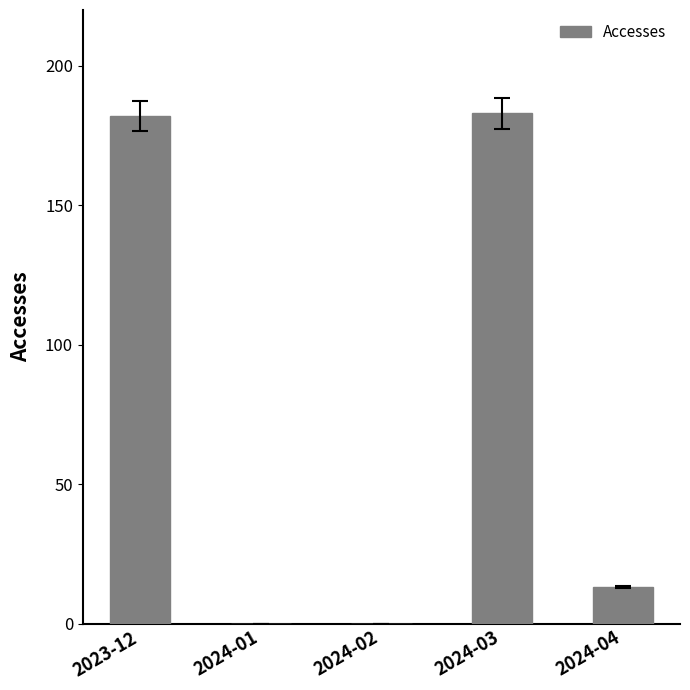

How many categories are shown in the chart?

5